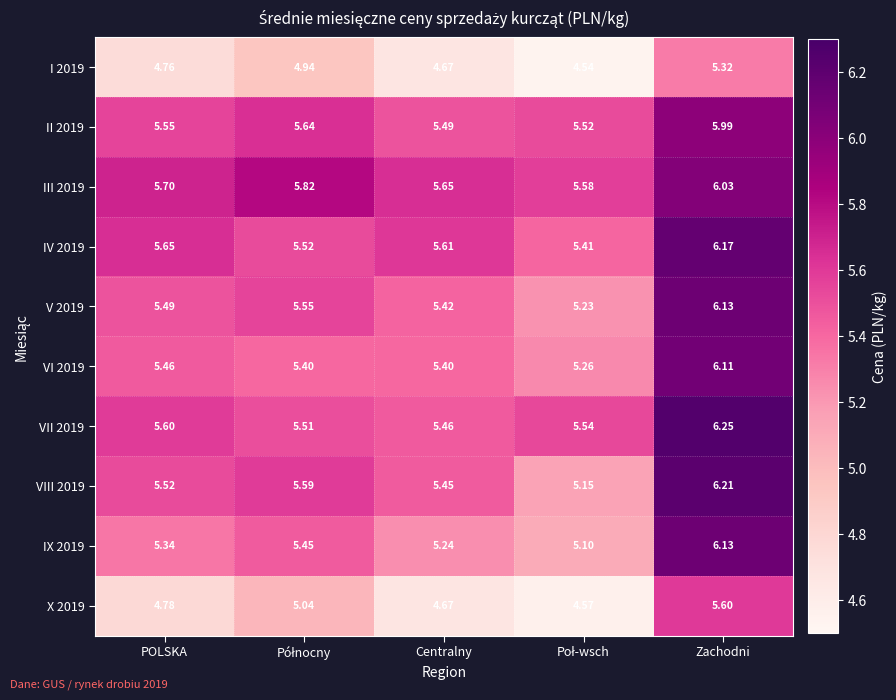

At which label does VIII 2019 reach its peak?

Zachodni